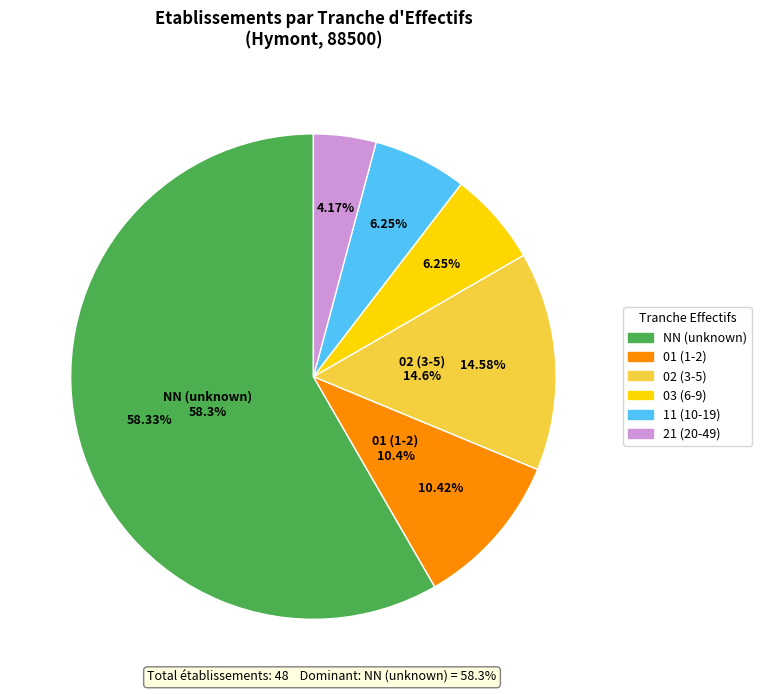

Rank the categories by value from lowest to highest.

21, 03, 11, 01, 02, NN